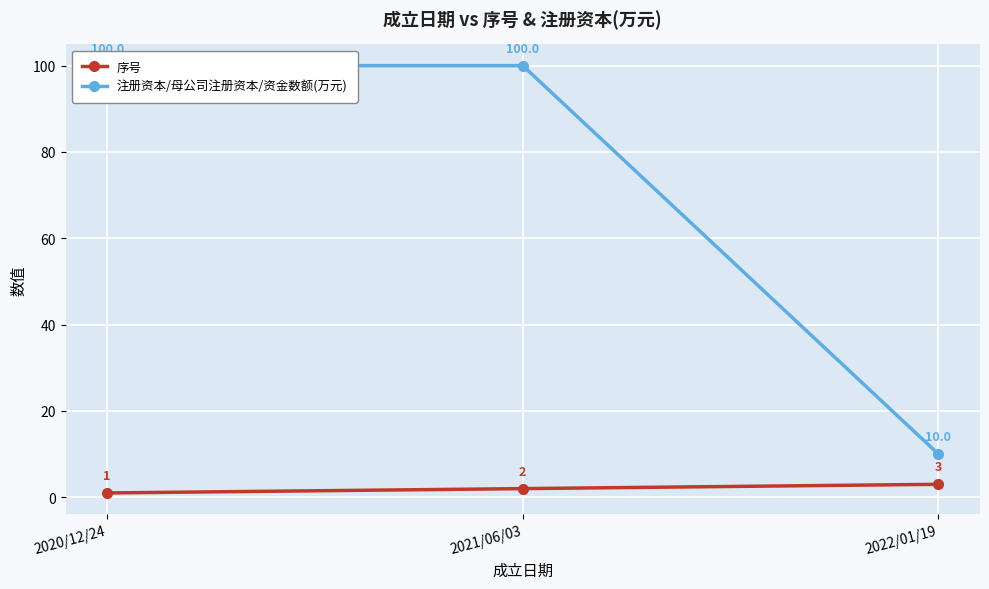

At 2021/06/03, list the series in order from largest to smallest.

注册资本/母公司注册资本/资金数额(万元), 序号